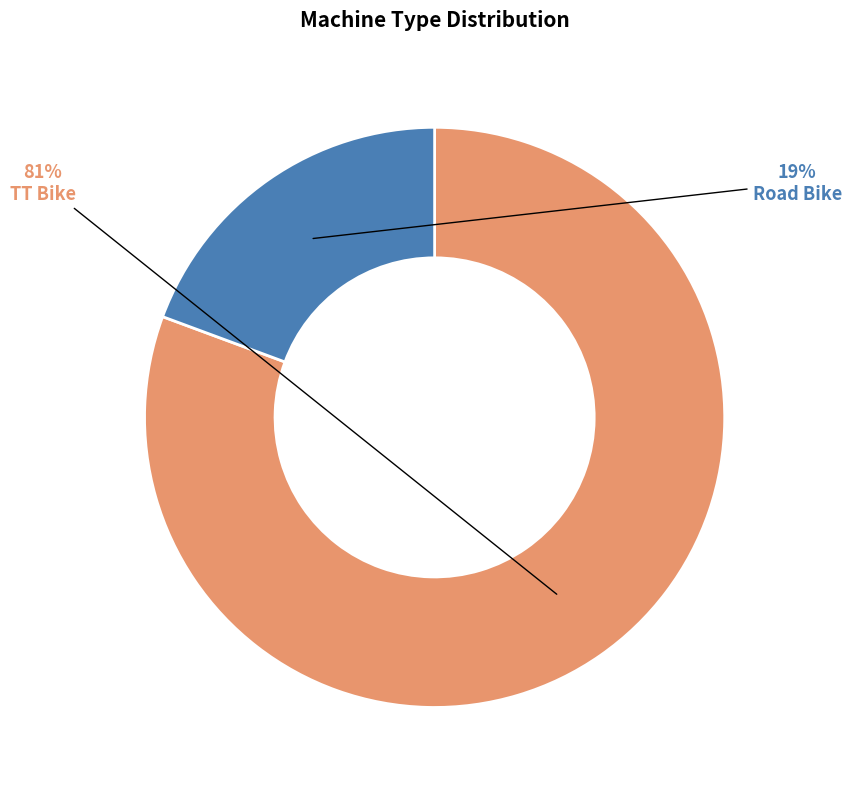

True or false: Road Bike accounts for 19% of the total.

True